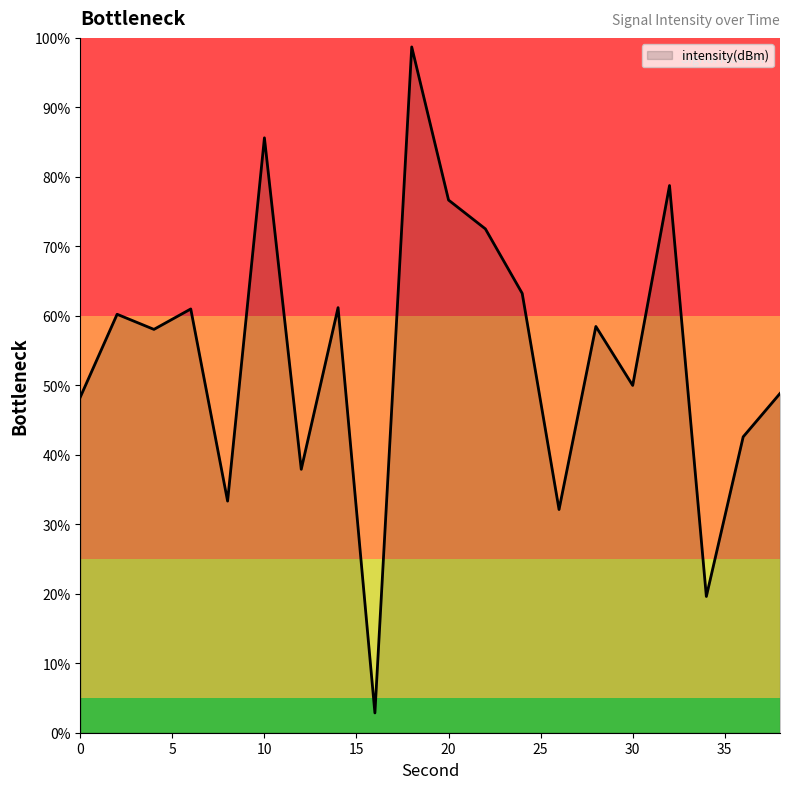

What is the difference between the maximum and minimum values?

95.8